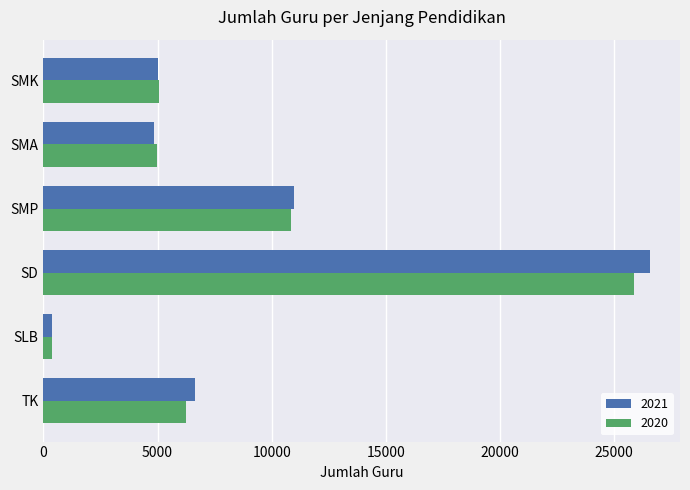

What is the approximate value of 2020 at SLB, to the nearest 100?

400